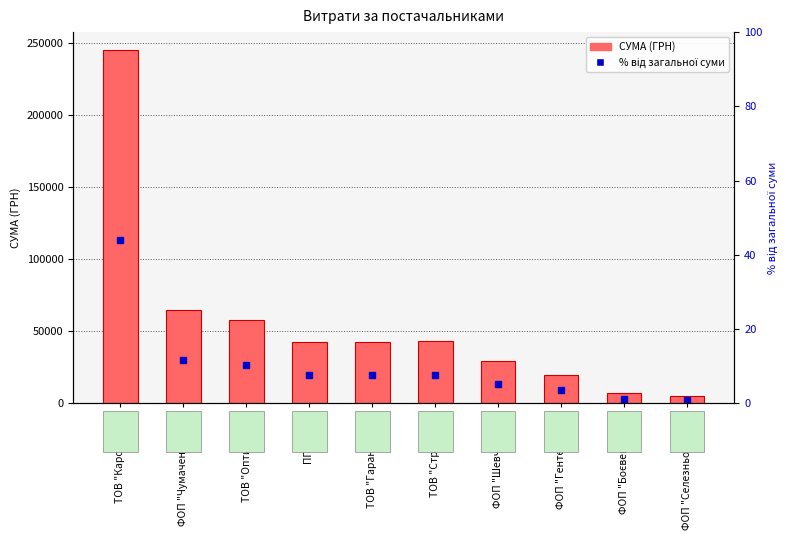

Rank the categories by СУМА (ГРН) value from highest to lowest.

ТОВ "Карон груп", ФОП "Чумаченко В.А.", ТОВ "Оптитрейд", ТОВ "Стронгділ", ПП "Леся", ТОВ "Гарант-2010", ФОП "Шевчук Т.С.", ФОП "Гентеш Й.Я.", ФОП "Боєвець Н.О.", ФОП "Селезньова С.С."